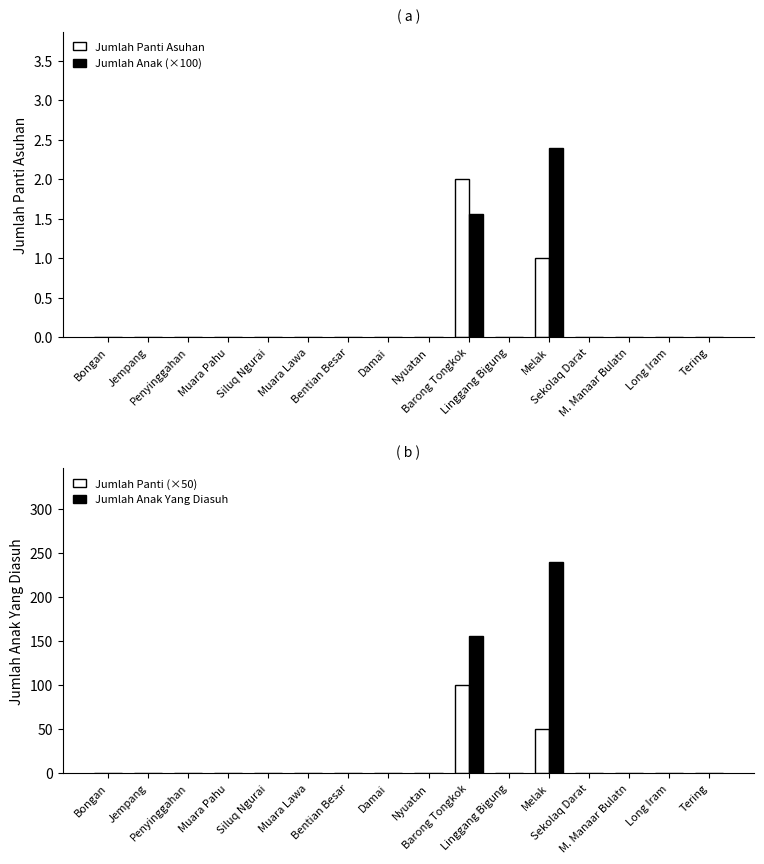

How many bars are there in total?

64